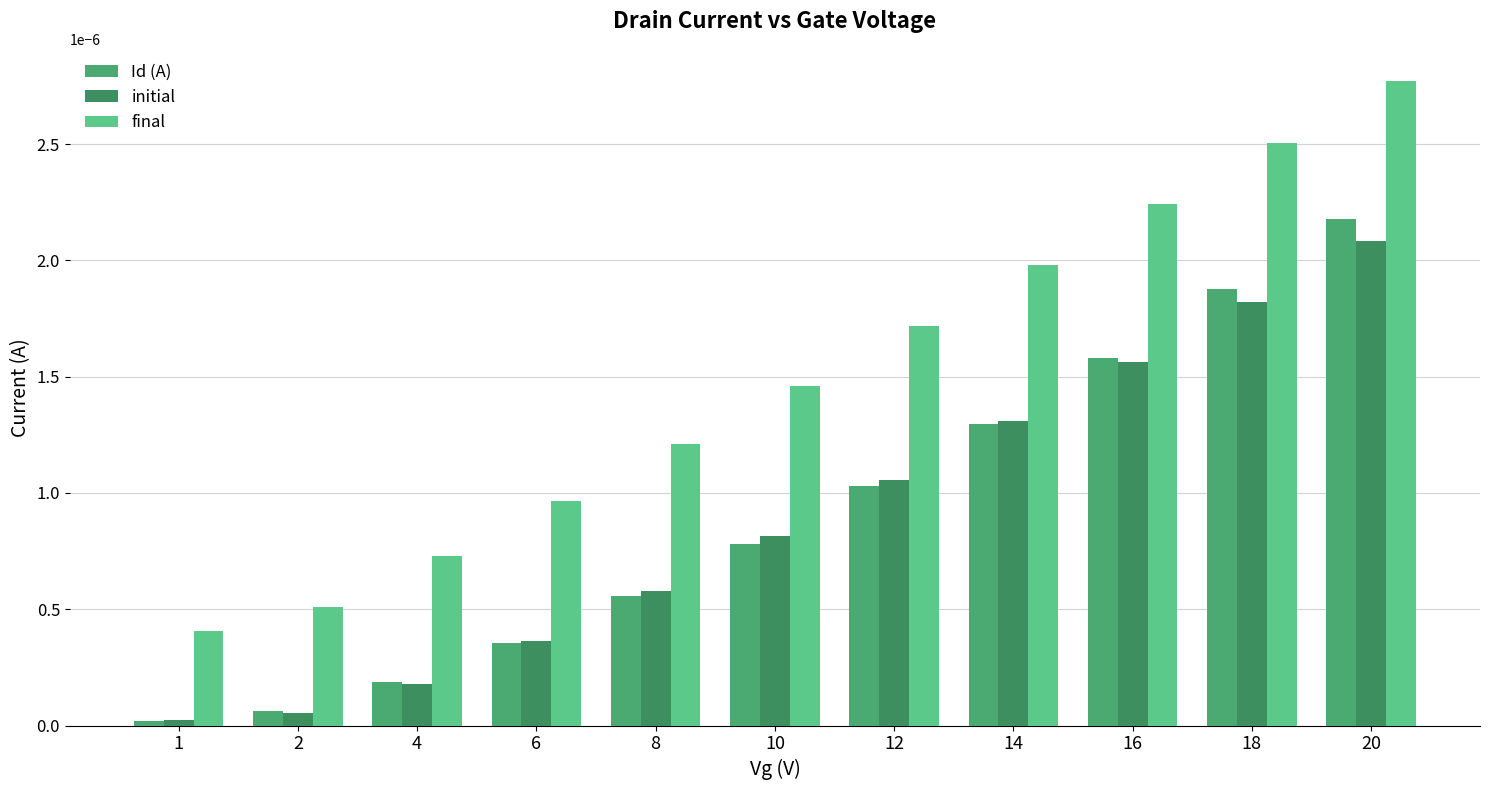

How many bars are there in each group?

3